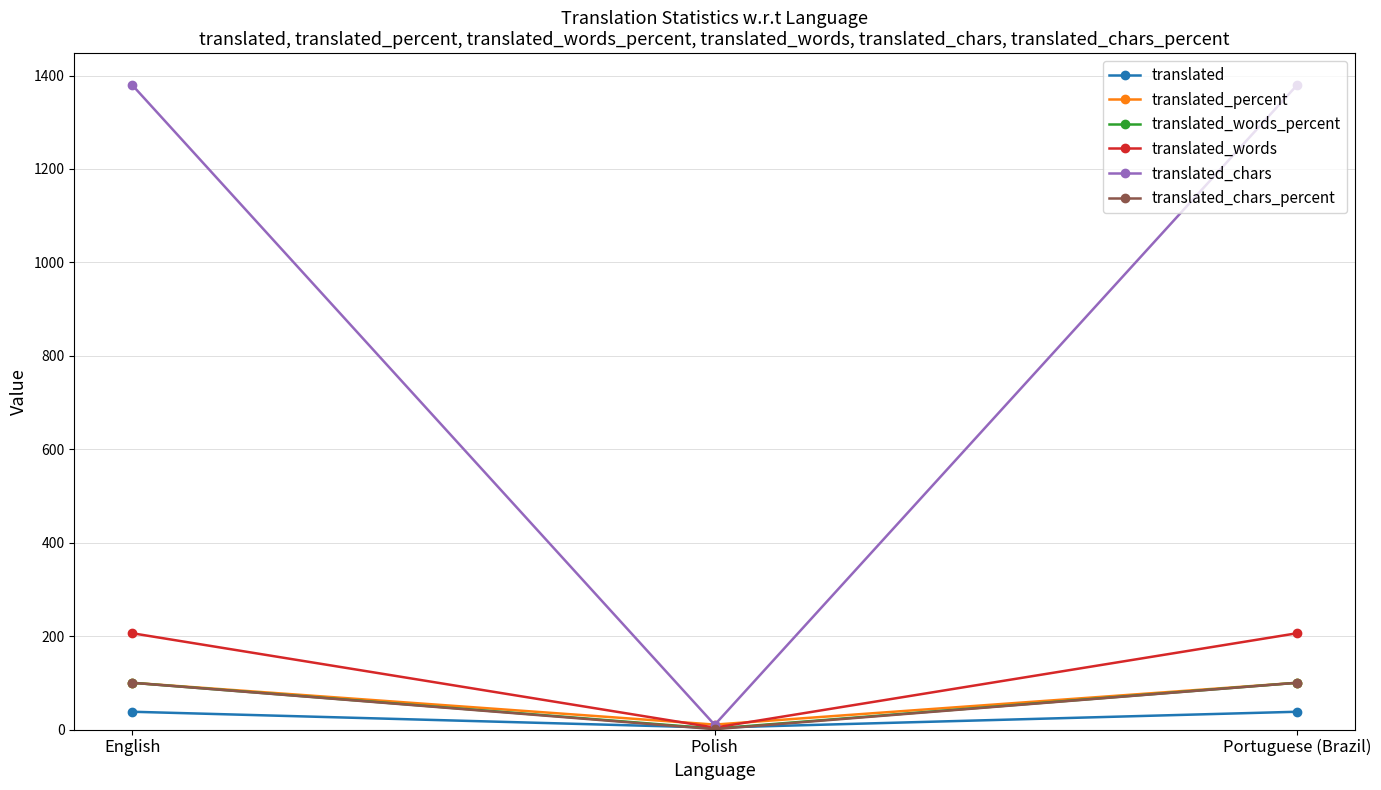

How many translated_words values are between 4 and 206?

3